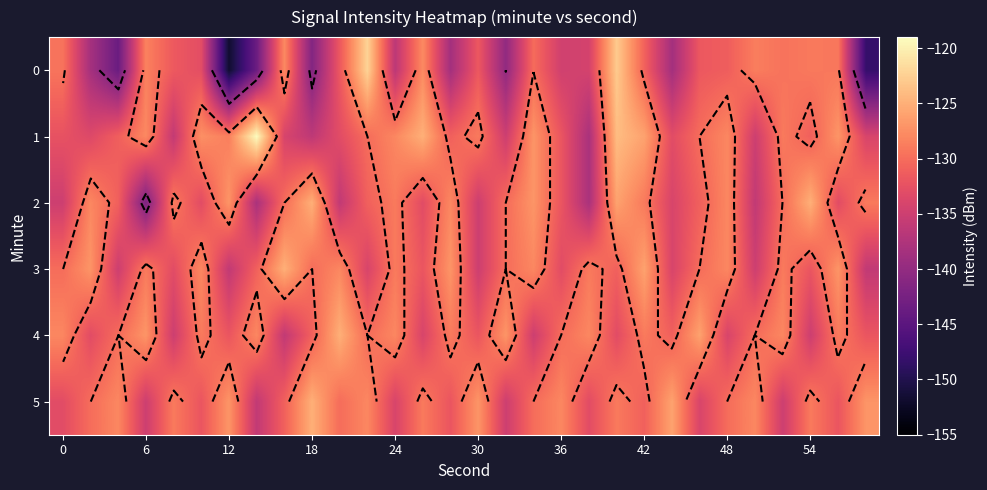

How many distinct data groups are displayed?

6